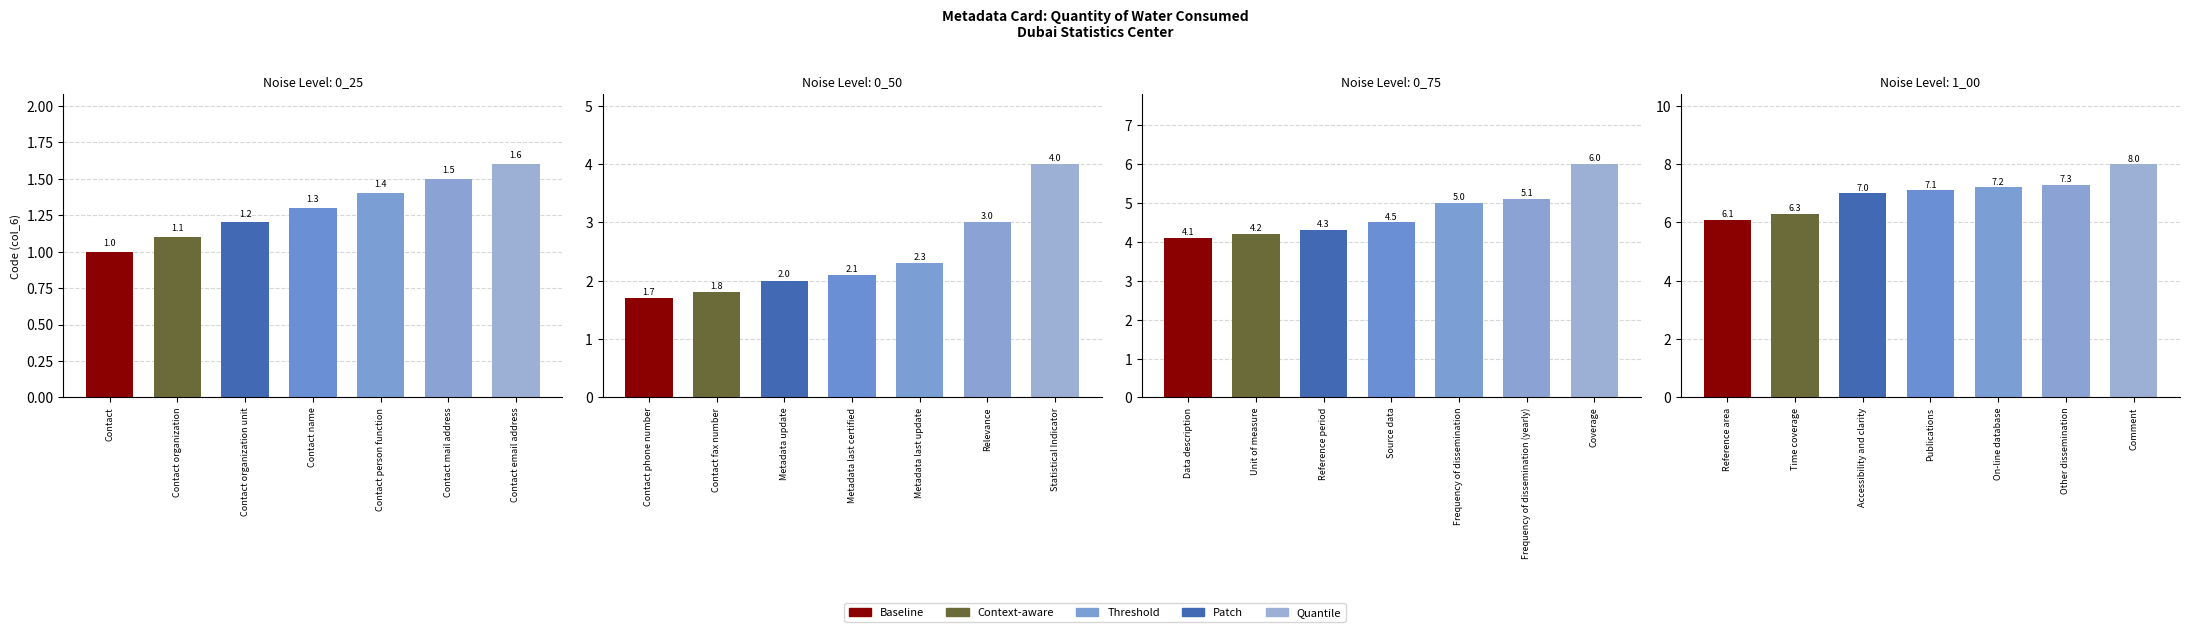

Is it true that the value at Publications is 4.7?

False